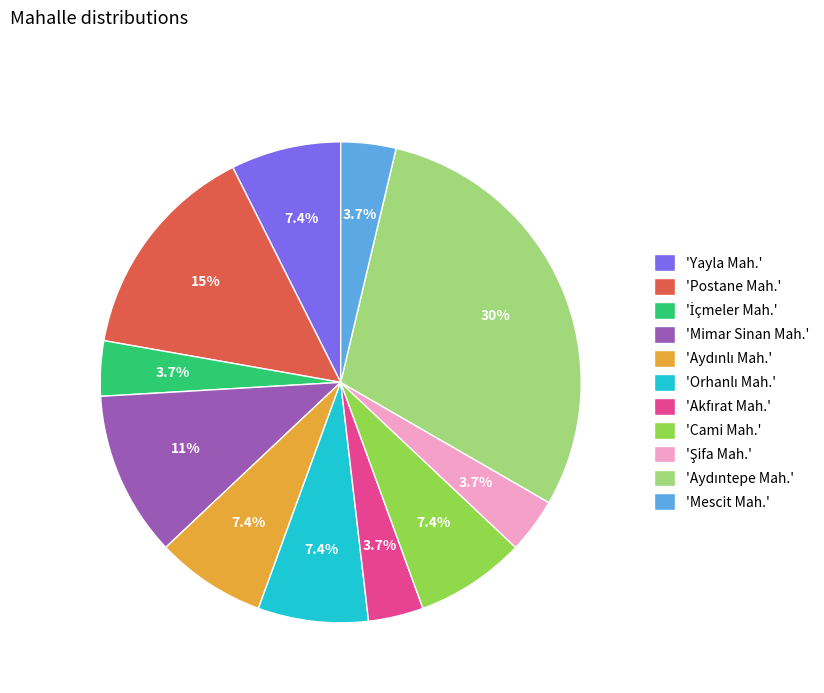

Does 'Yayla Mah.' represent more than half of the total?

No